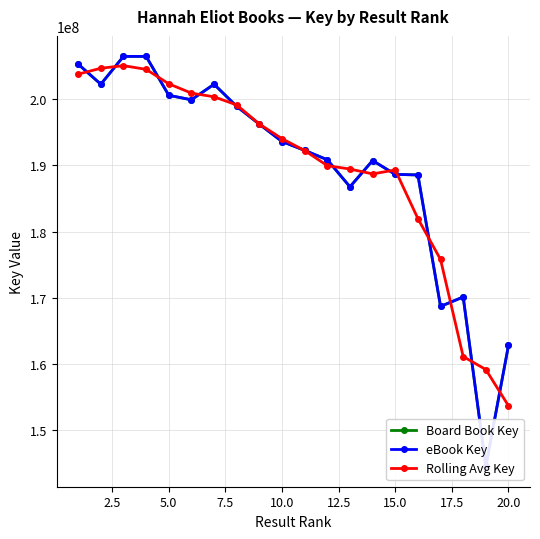

What is the maximum value for Rolling Avg Key?

205093170.3